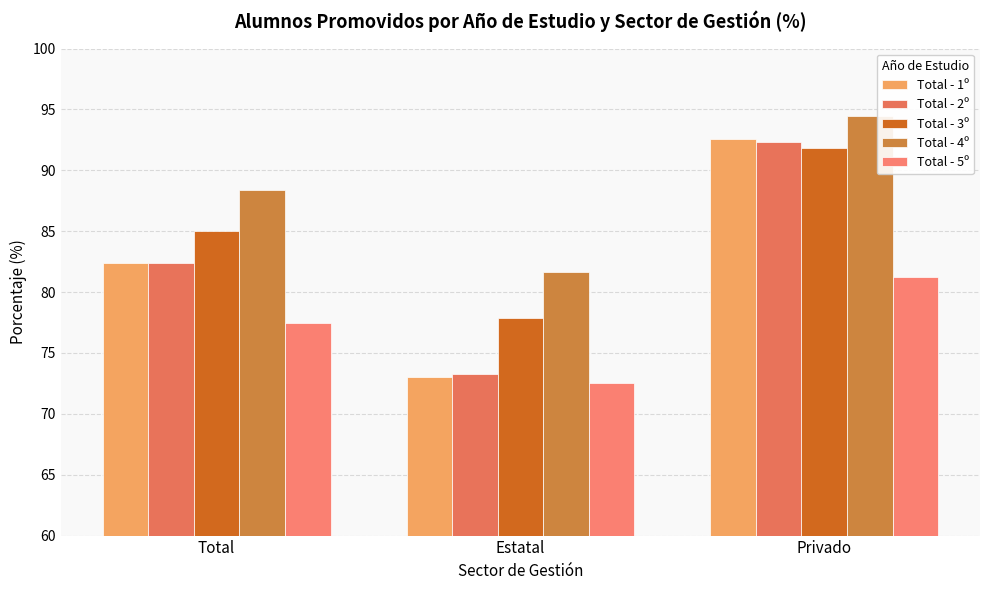

At how many categories does at least one series exceed 77?

3